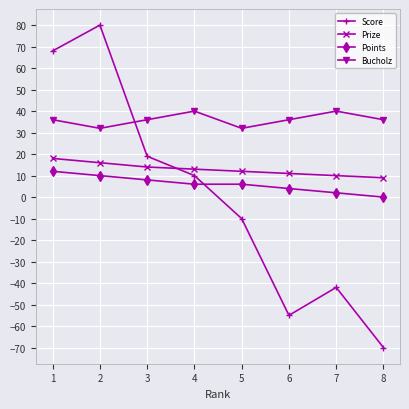

What is the average value of the Bucholz series?

36